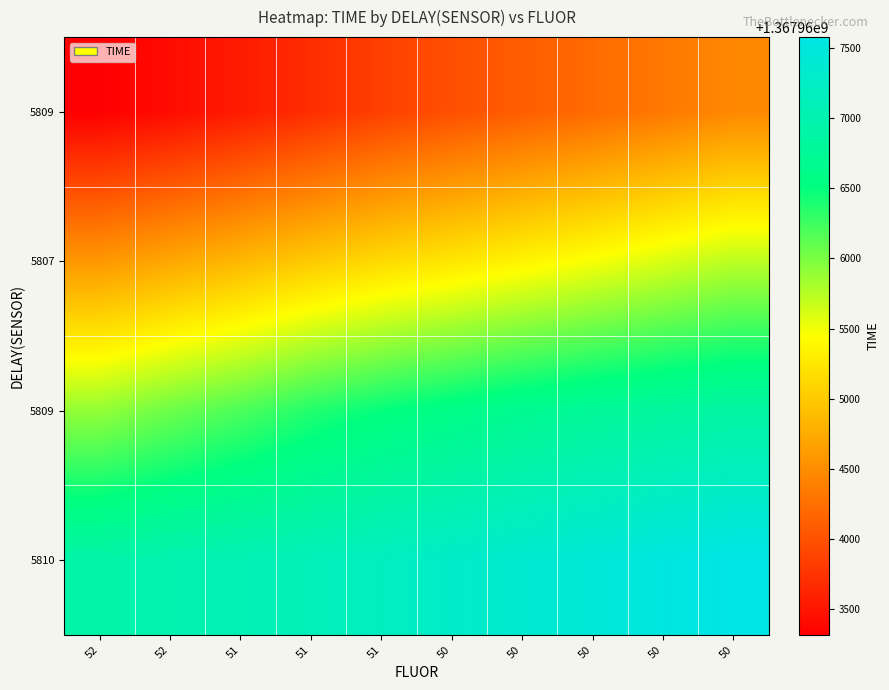

What is the minimum value shown in the chart?

1367963313